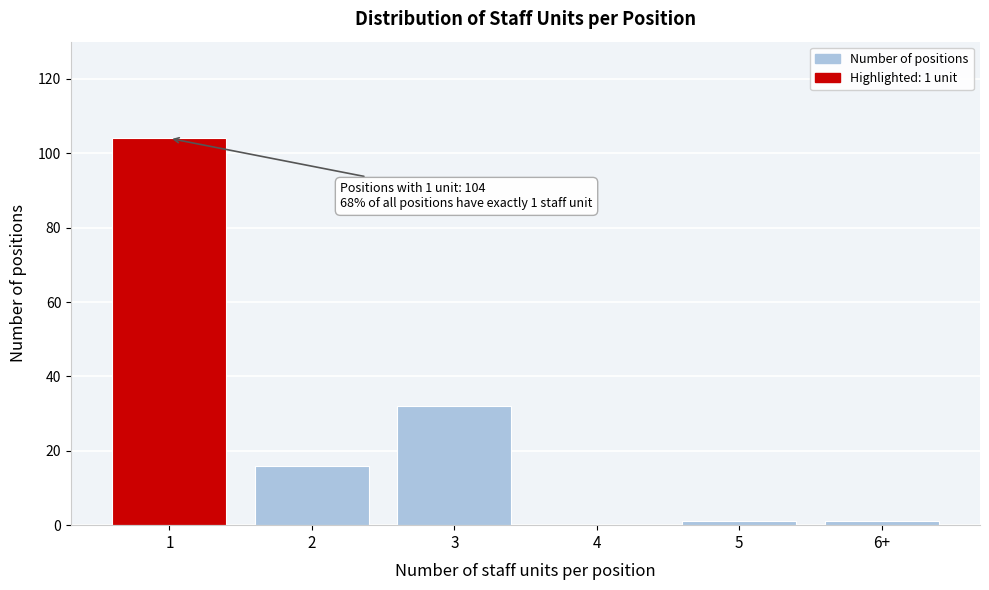

Reading left to right, list all the values displayed in this chart.

1=104	2=16	3=32	4=0	5=1	6+=1